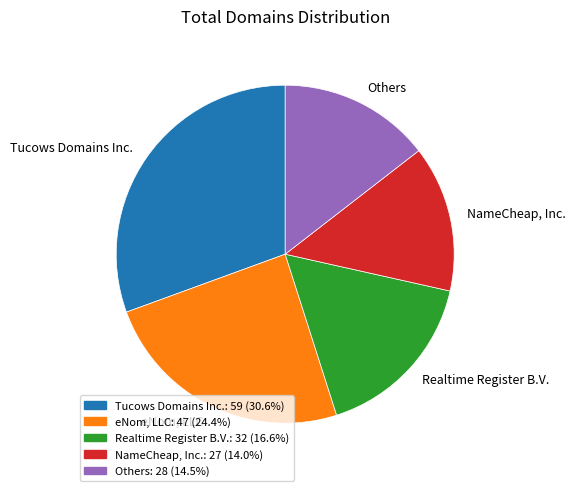

How many segments does this pie chart have?

5